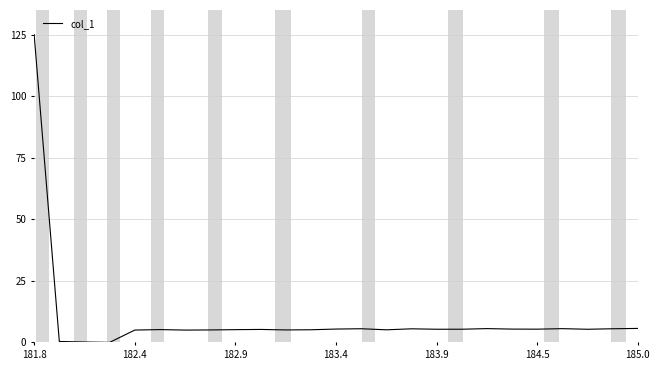

What is the difference between the maximum and minimum values?

125.0